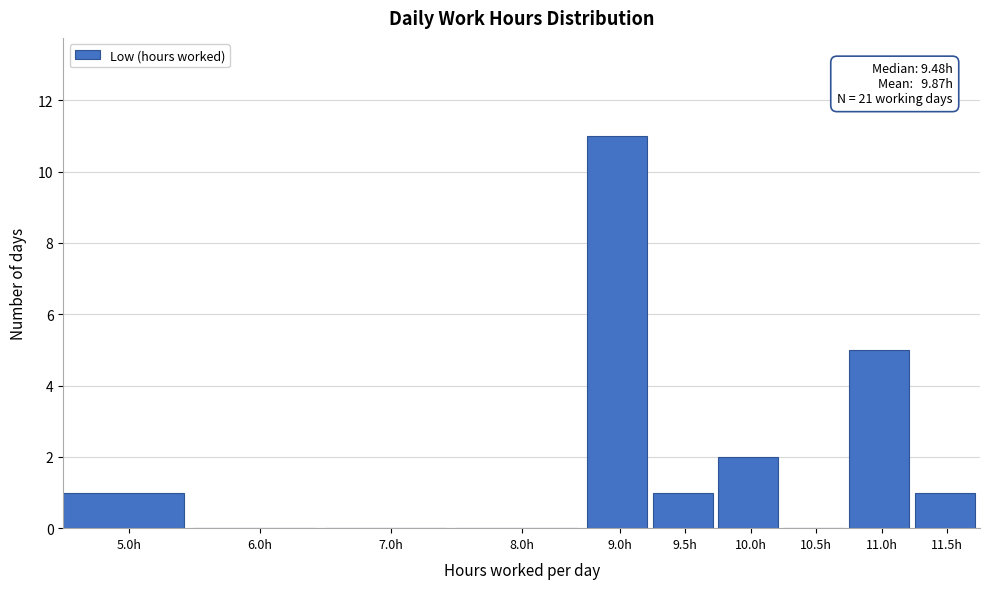

Reading left to right, what are all the values shown in this chart?

5.0h=1	6.0h=0	7.0h=0	8.0h=0	9.0h=11	9.5h=1	10.0h=2	10.5h=0	11.0h=5	11.5h=1